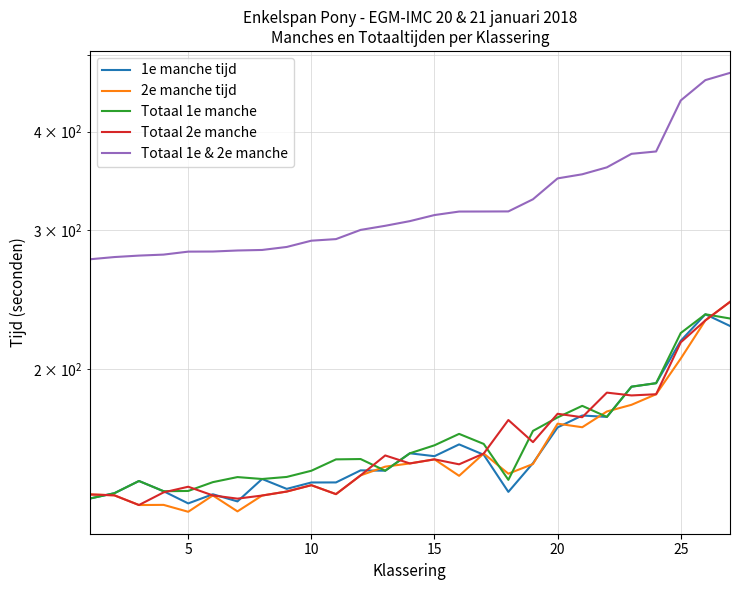

In 1e manche tijd, how many points are lower than both neighbors (excluding endpoints)?

7